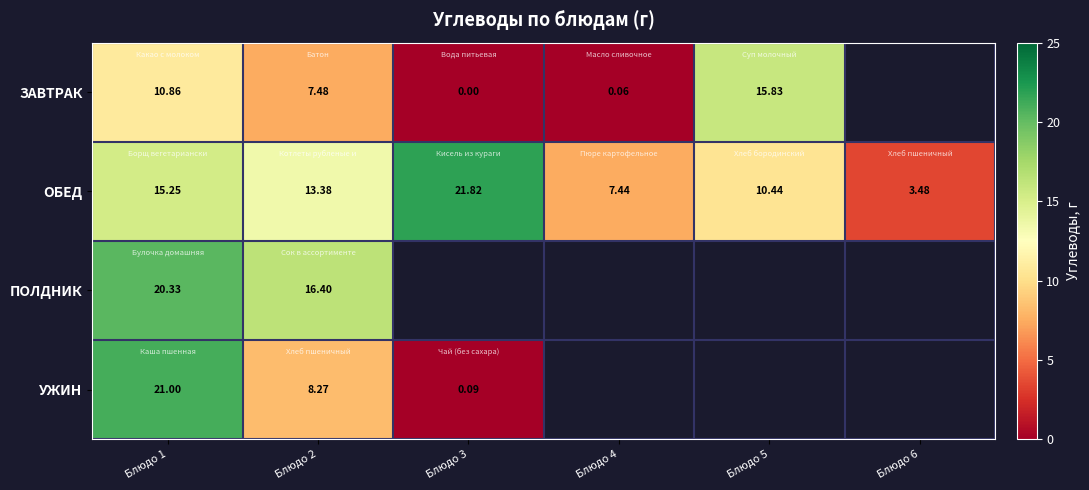

Is the value of ОБЕД at Блюдо 1 greater than the value of ПОЛДНИК at Блюдо 1?

No